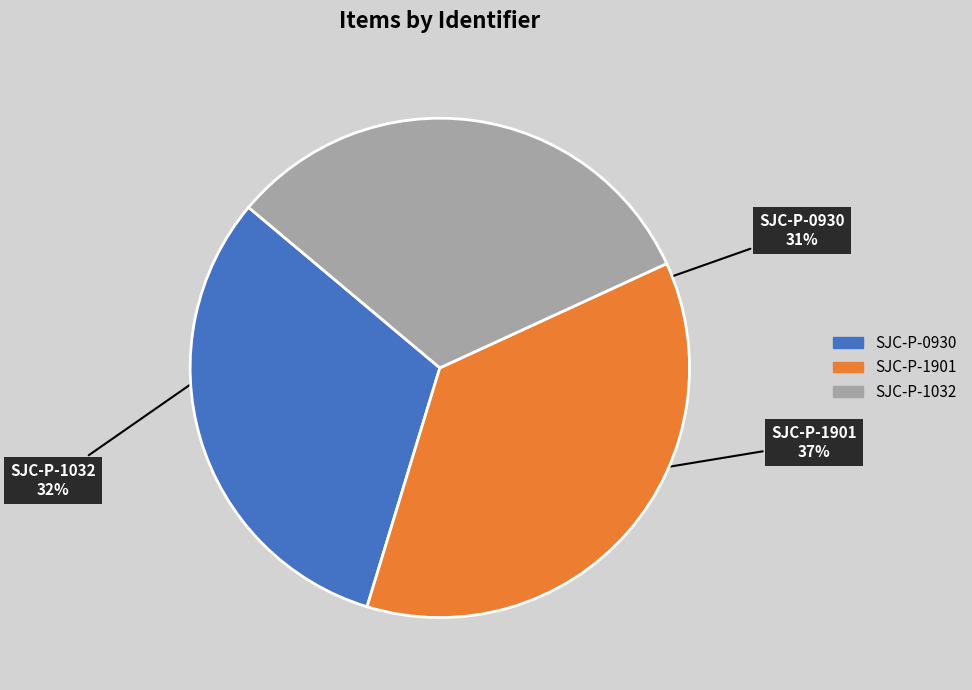

Is the sum of SJC-P-1032 and SJC-P-0930 greater than half?

Yes